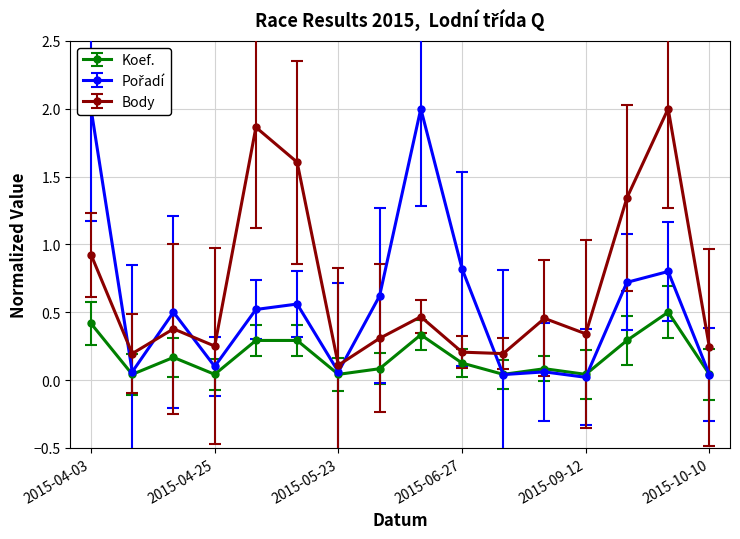

At which label does Body reach its minimum?

2015-05-23